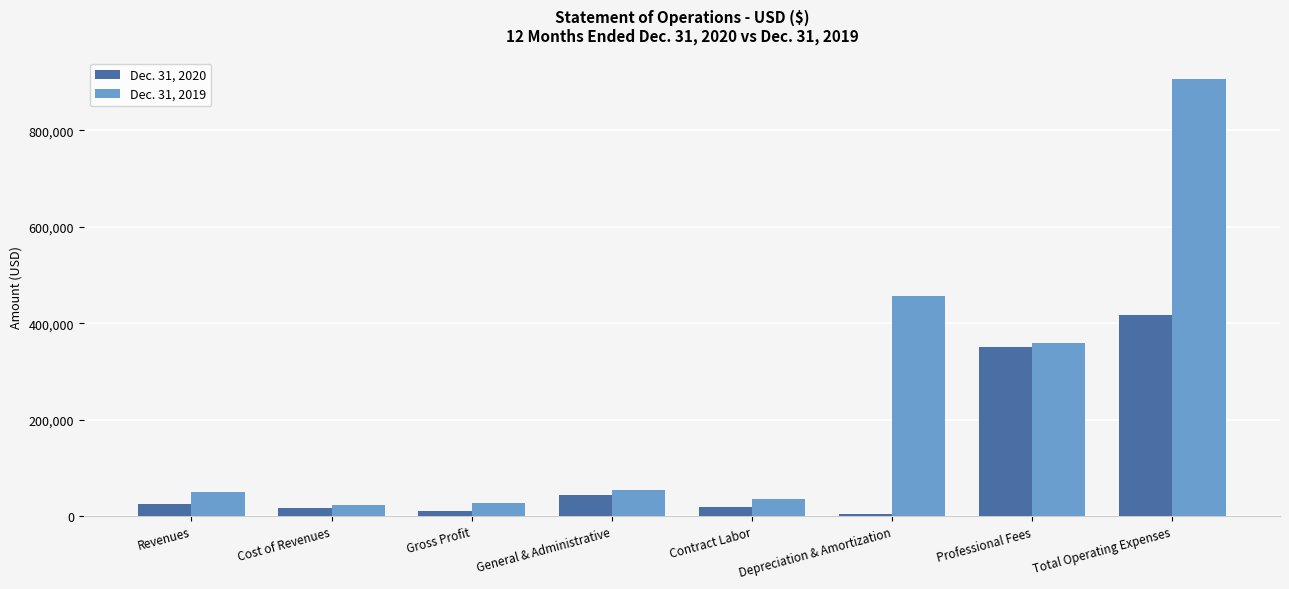

At which category is the sum across all series the highest?

Total Operating Expenses